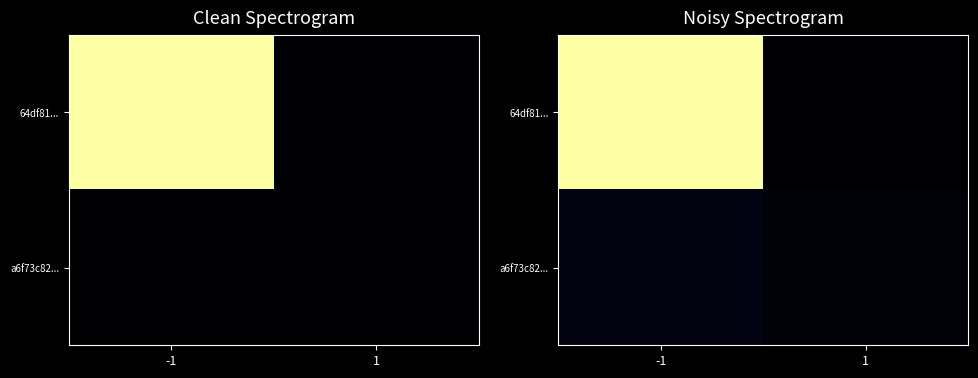

At which label does 64df81... first exceed 69?

-1